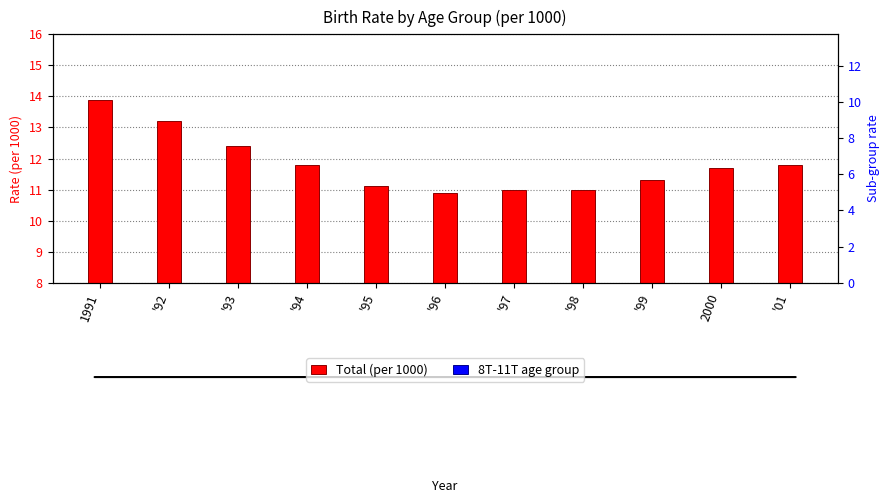

List the series in order of their peak value, highest first.

Total (per 1000), 8T-11T age group